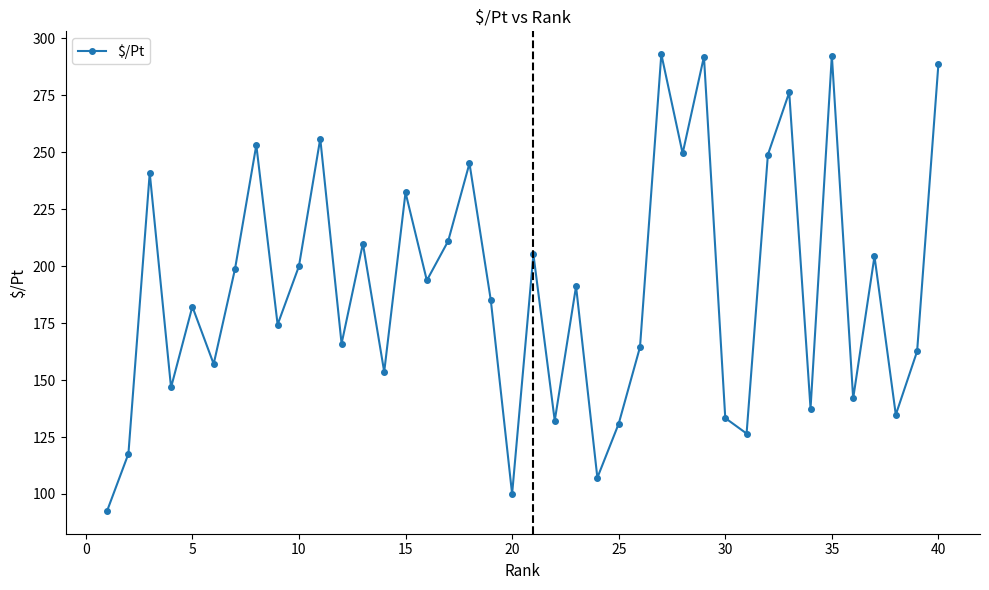

What is the value of the 20th point from the left?

100.0